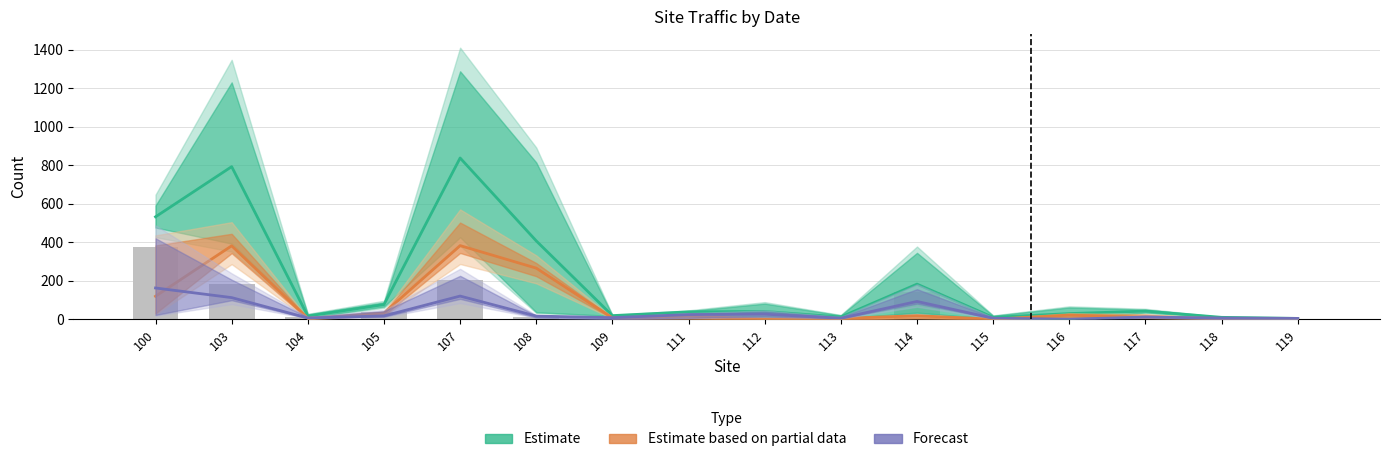

What is the value of the Forecast bar at the 6th from the left?

16.0